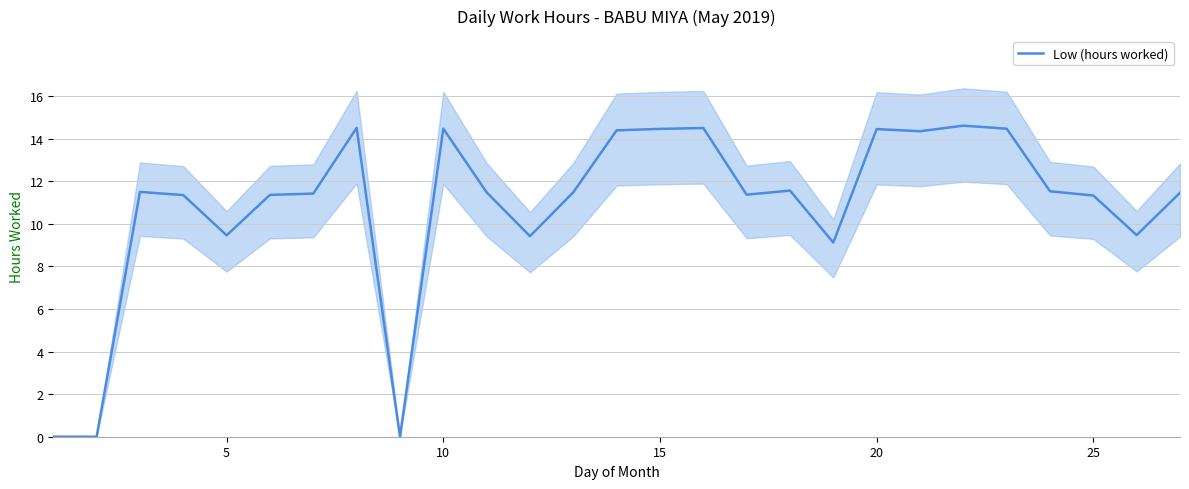

What is the maximum value for Low (hours worked)?

14.6